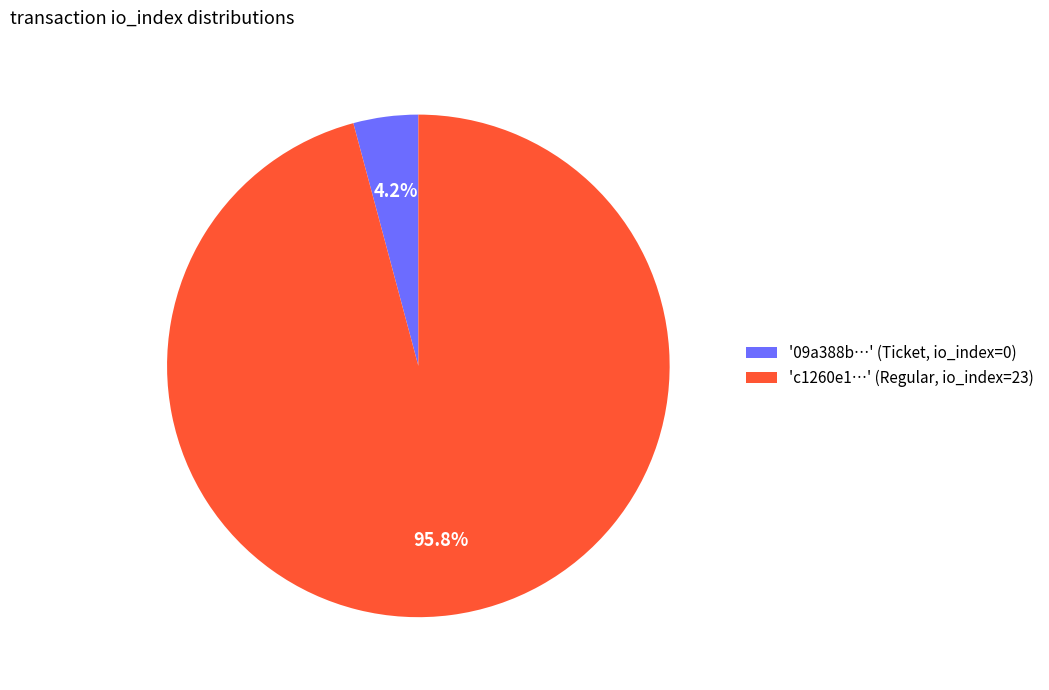

What is the majority slice?

'c1260e1…' (Regular, io_index=23)